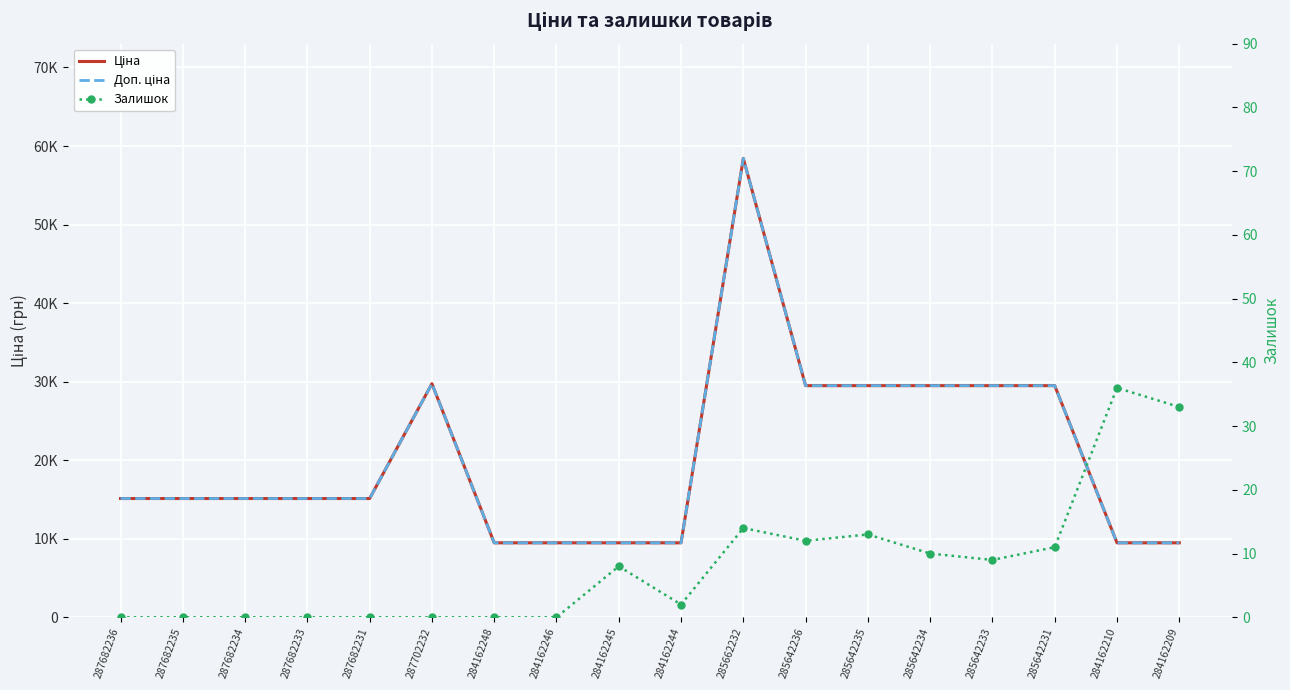

Which series has the largest range (max minus min)?

Ціна